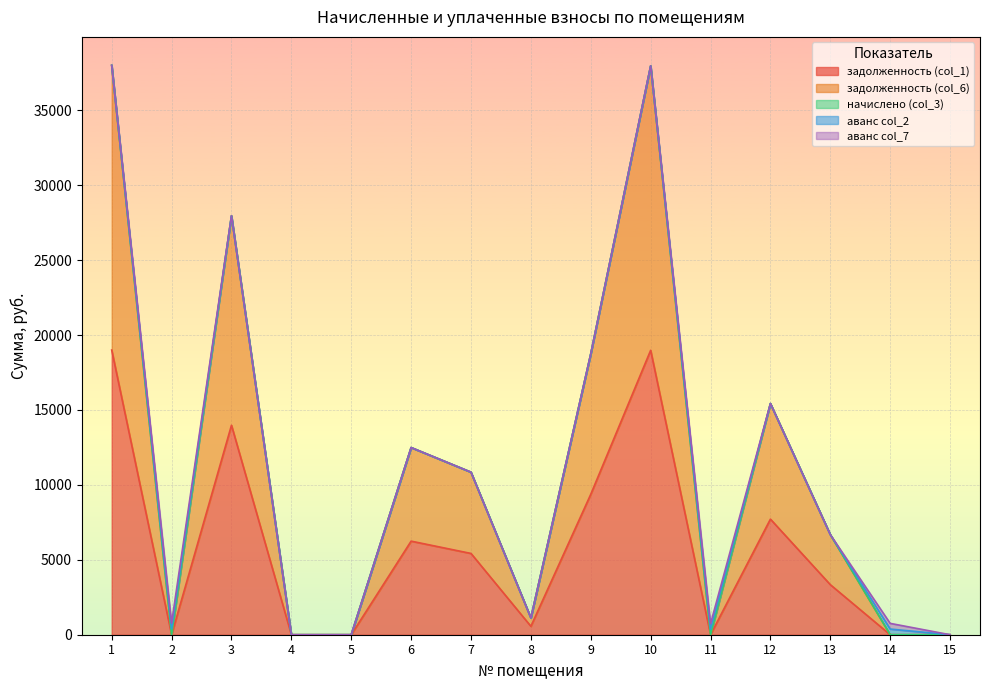

True or false: задолженность (col_1) and начислено (col_3) cross at least once.

False